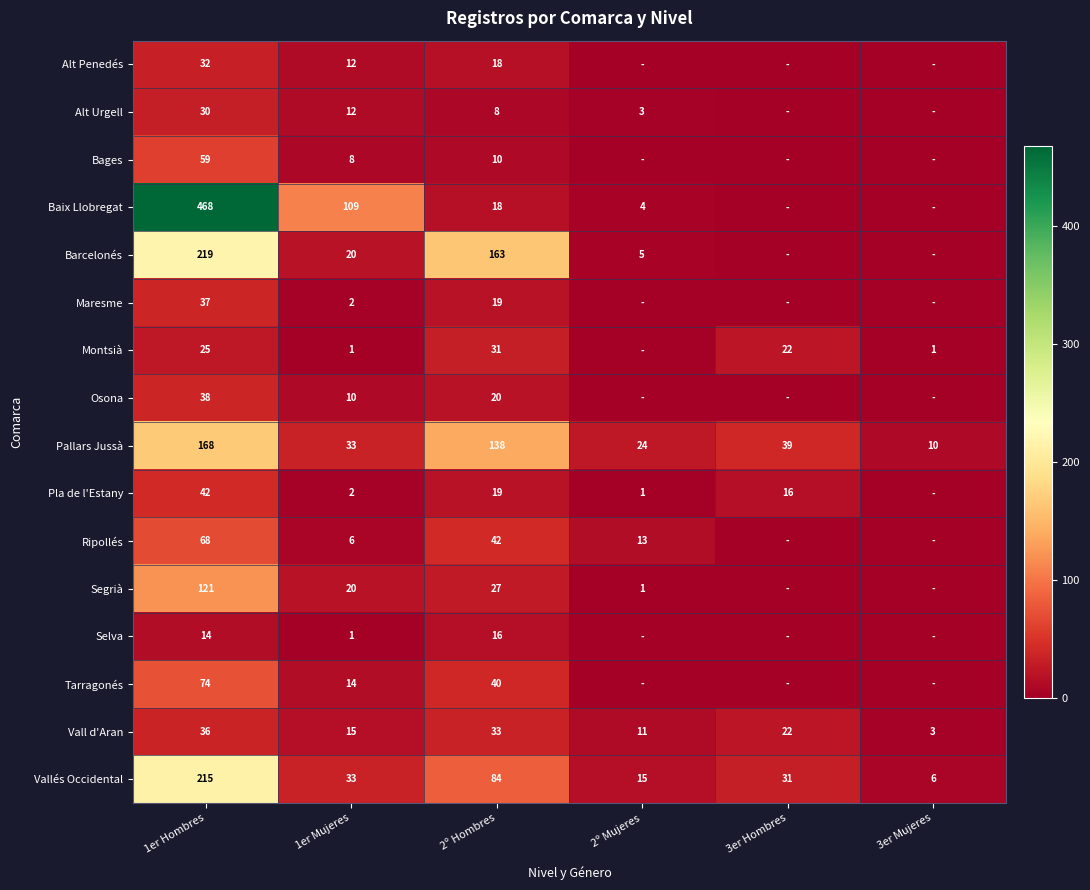

What is the sum of all Vall d'Aran values?

120